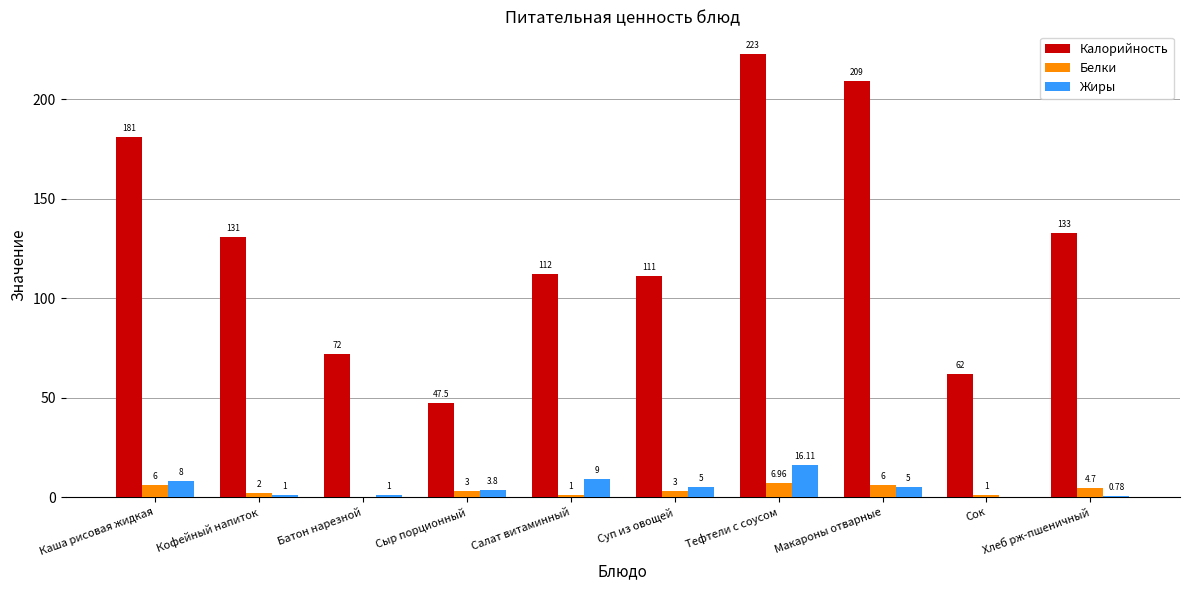

Are the bars grouped side by side (vs. stacked)?

Yes